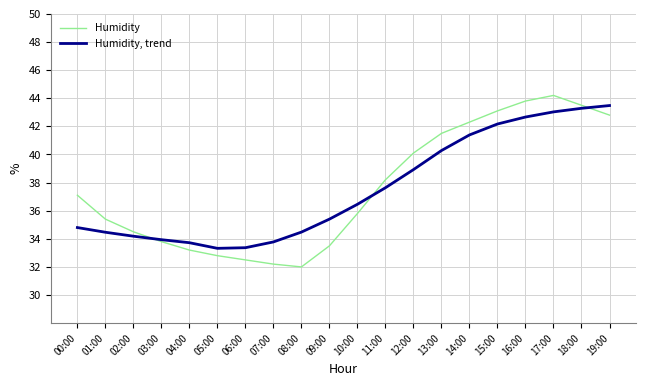

Which series ends up on top after the final intersection of Humidity and Humidity, trend?

Humidity, trend